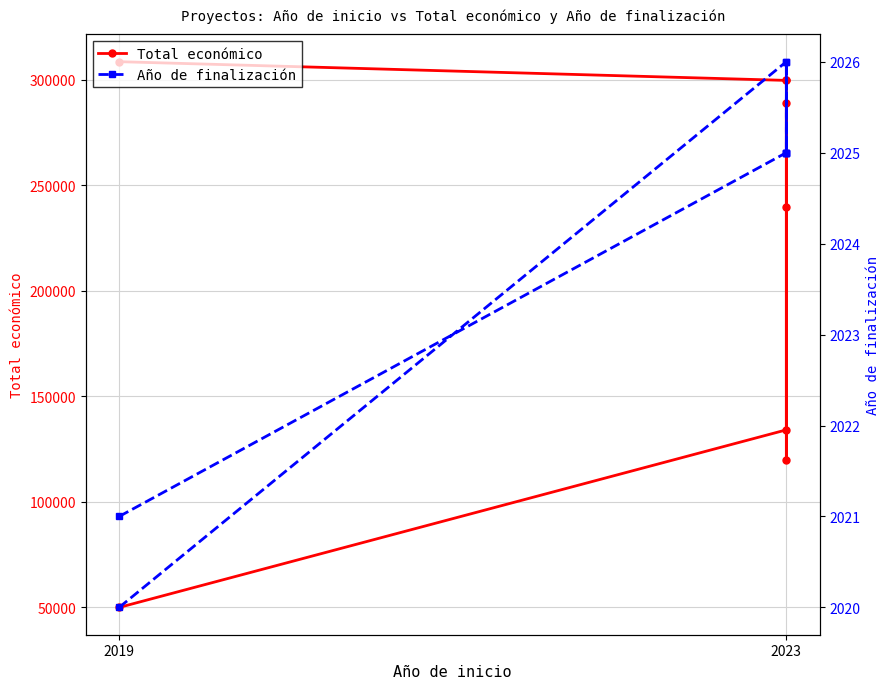

What is the average value of the Total económico series?

217620